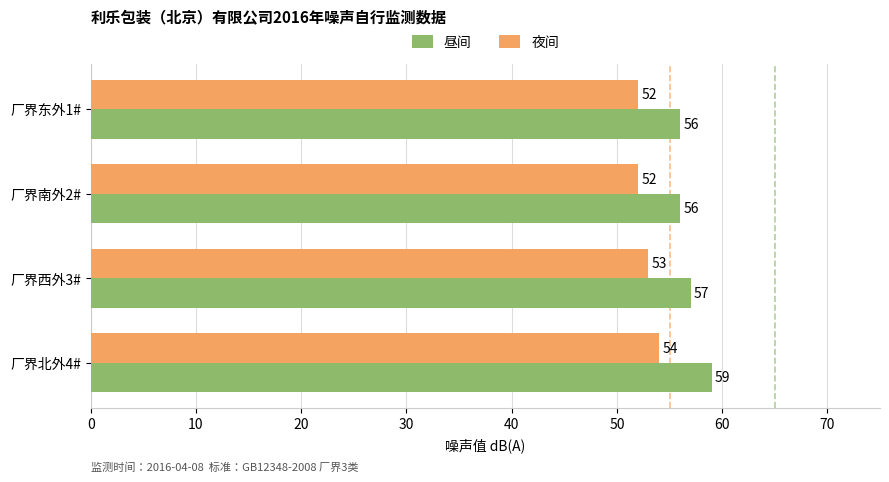

Count the 昼间 values in the range 56 to 59.

4